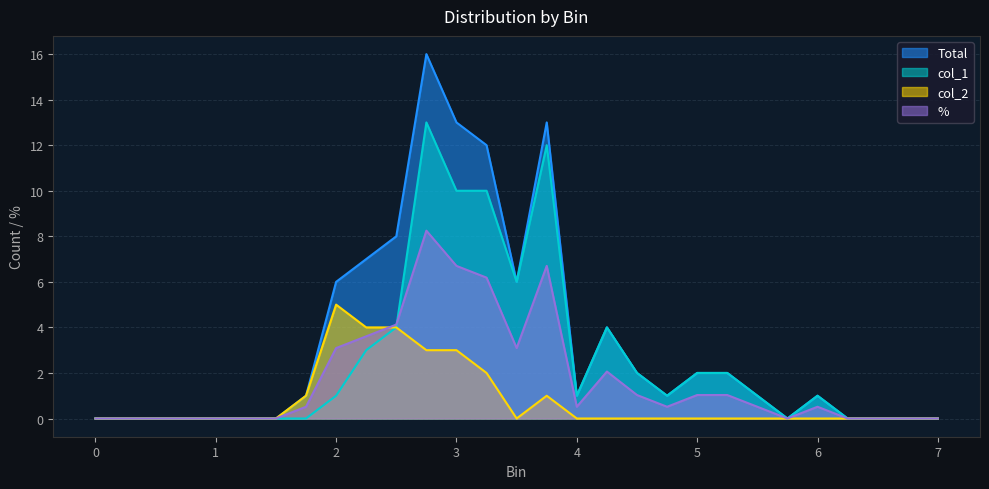

True or false: col_2 has a value of 0.0 at 4.75.

True